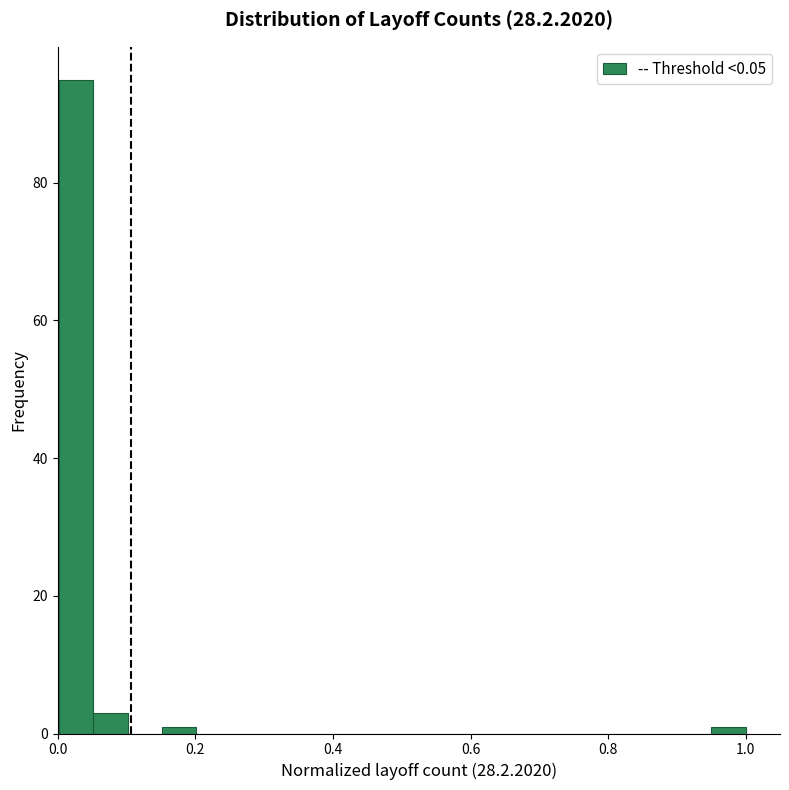

Read against the x-axis, roughly where is the centre of the tallest bar?

0.02